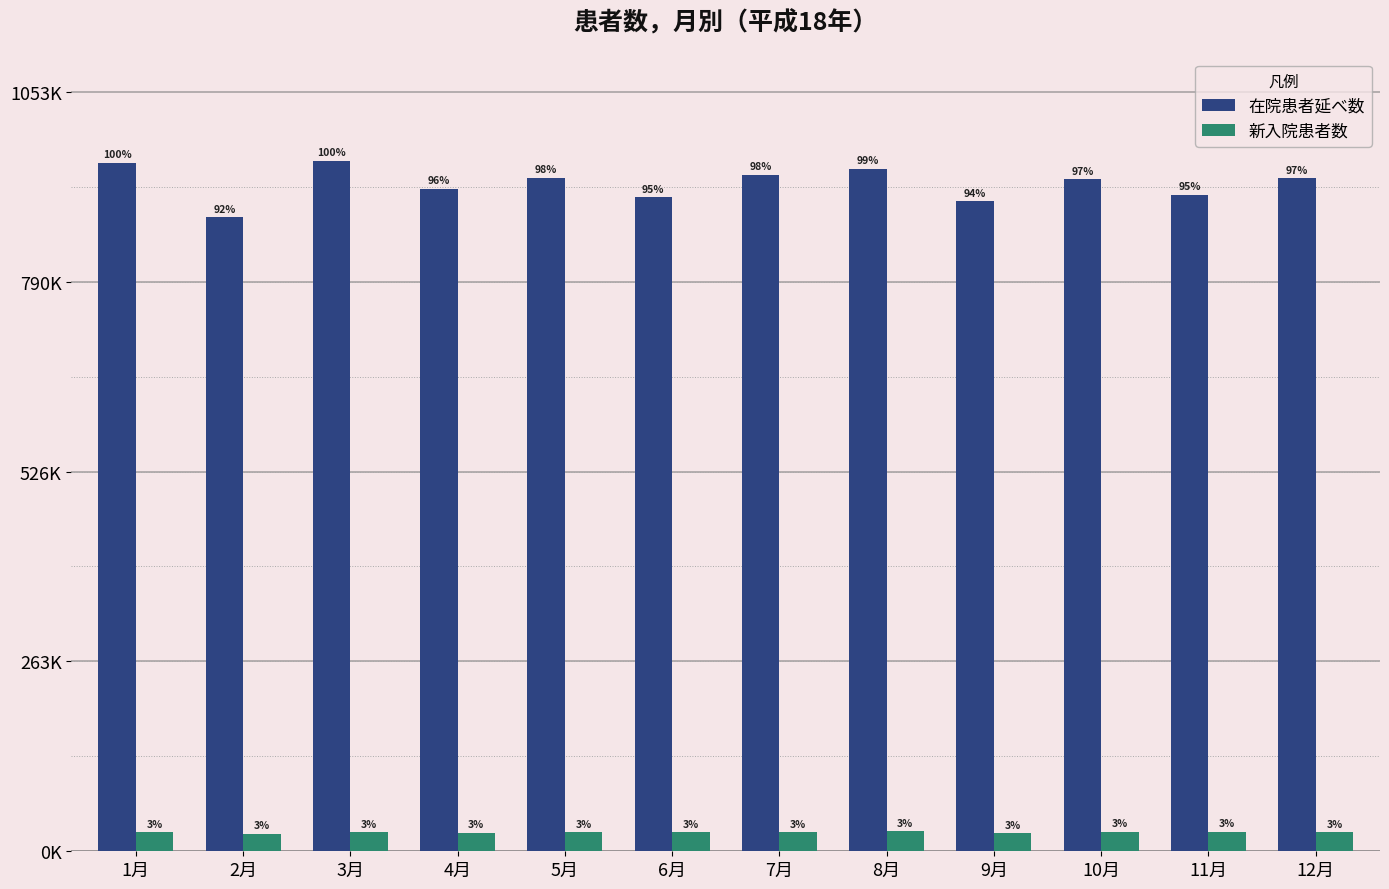

Reading right to left, transcribe all the data shown in this chart.

在院患者延べ数: 12月=933410	11月=910823	10月=931997	9月=901909	8月=946653	7月=938181	6月=907077	5月=934426	4月=919137	3月=957735	2月=879130	1月=955121
新入院患者数: 12月=26102	11月=27089	10月=27174	9月=24940	8月=27624	7月=26750	6月=26492	5月=26414	4月=25539	3月=26779	2月=24123	1月=26595